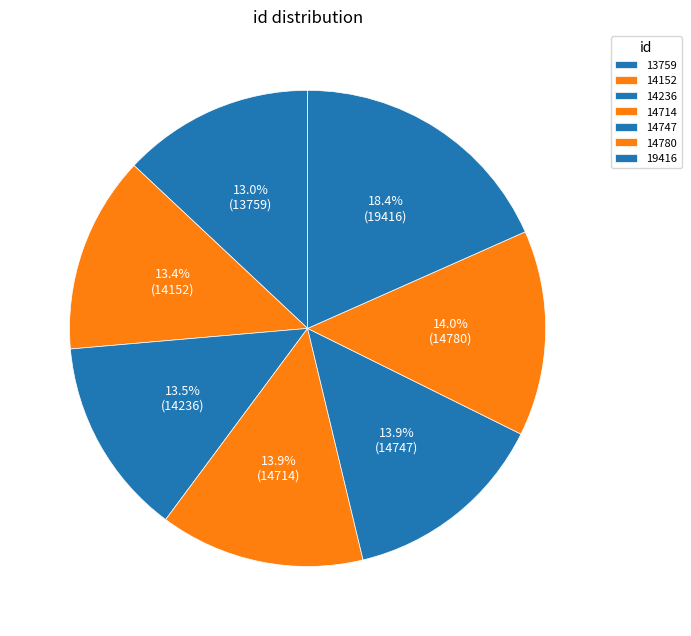

How many segments does this pie chart have?

7